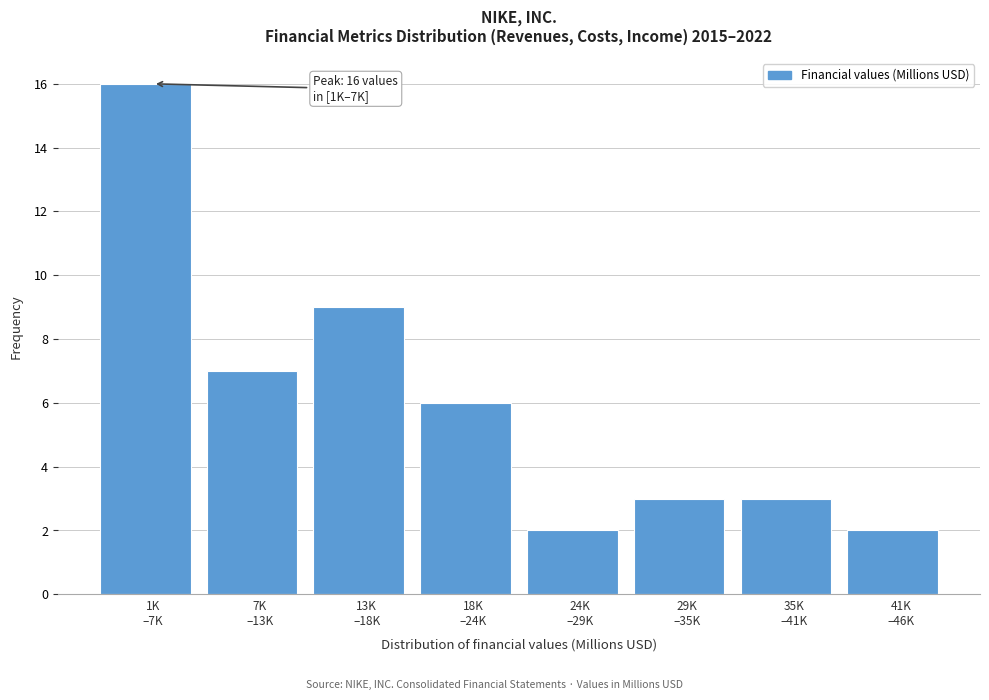

Reading left to right, what are all the values shown in this chart?

16	7	9	6	2	3	3	2